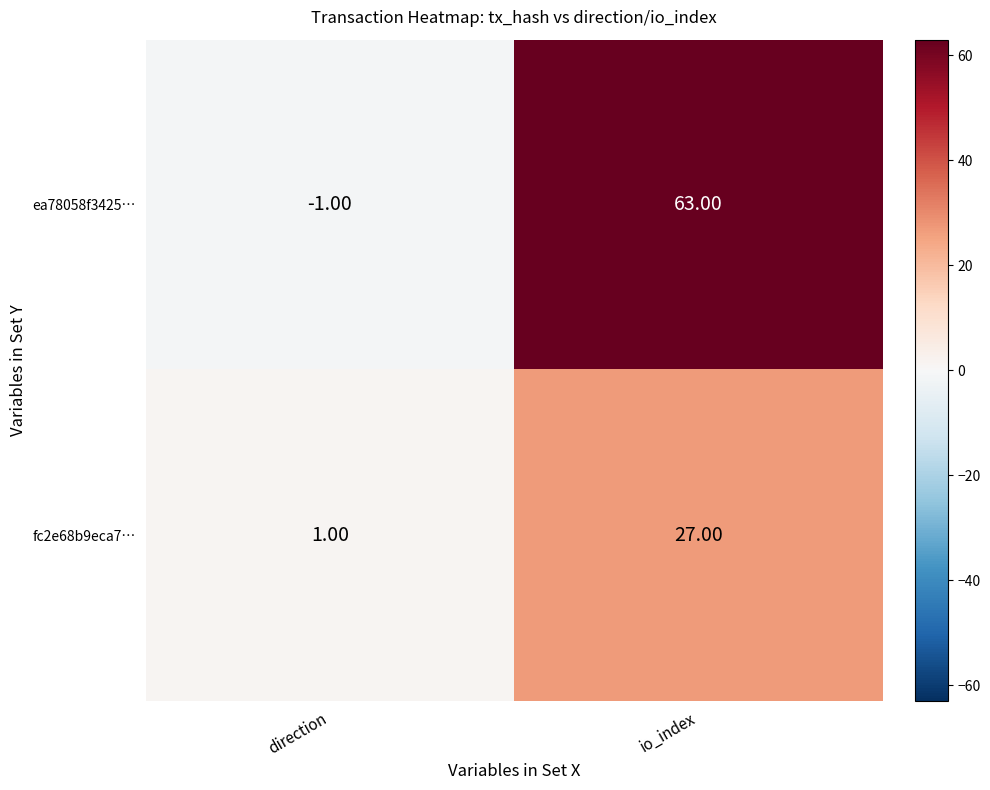

How many series are shown in this chart?

2